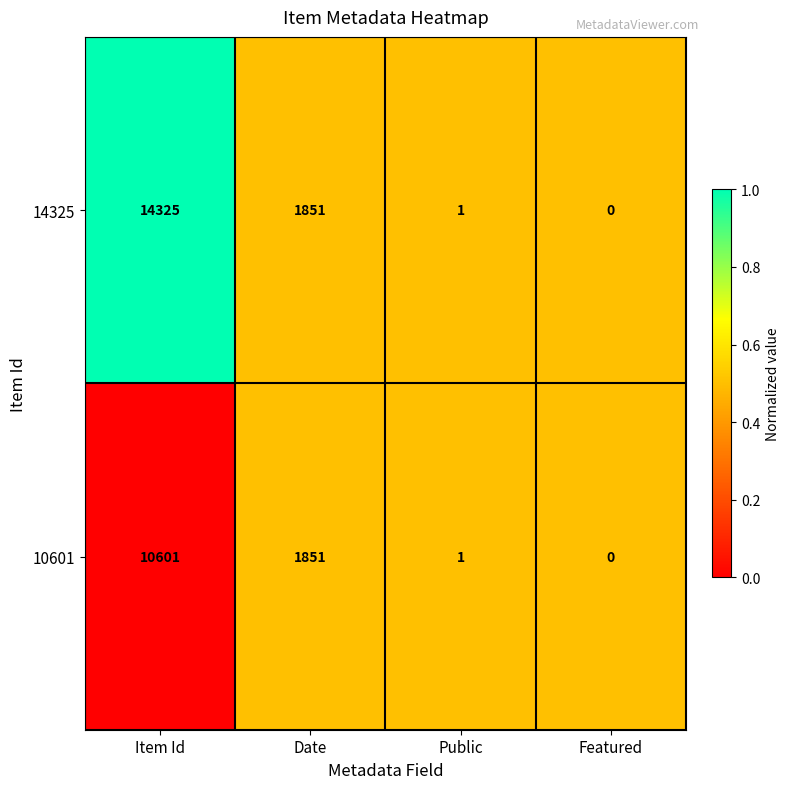

At which label is 14325 closest to 7162?

Date